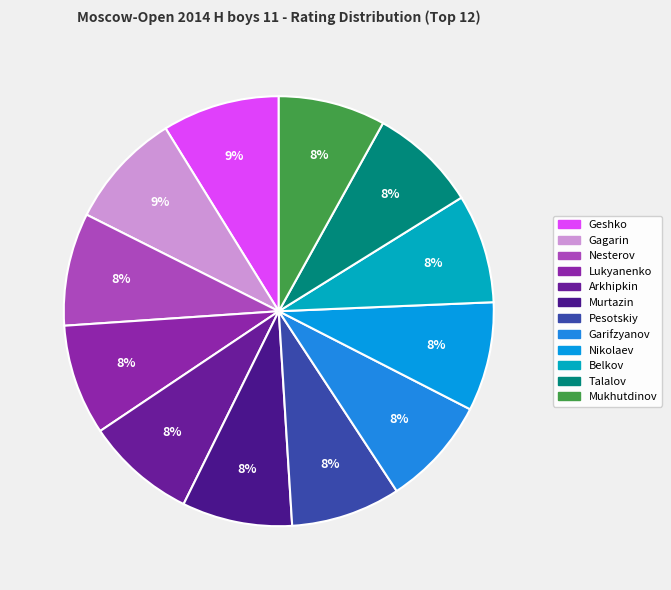

Is there any slice that represents more than half of the pie?

No